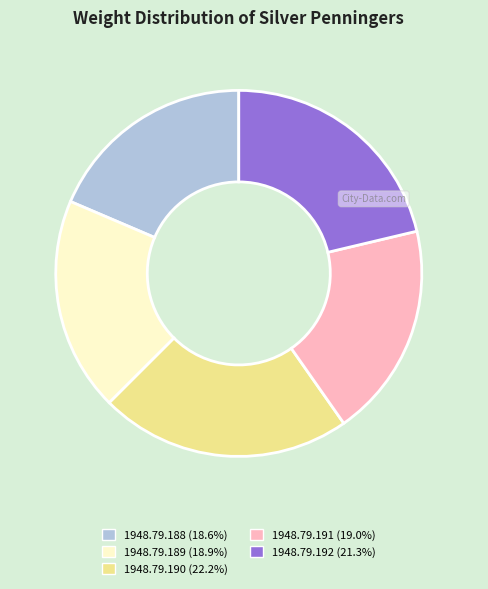

Which category has the biggest portion of the pie?

1948.79.190